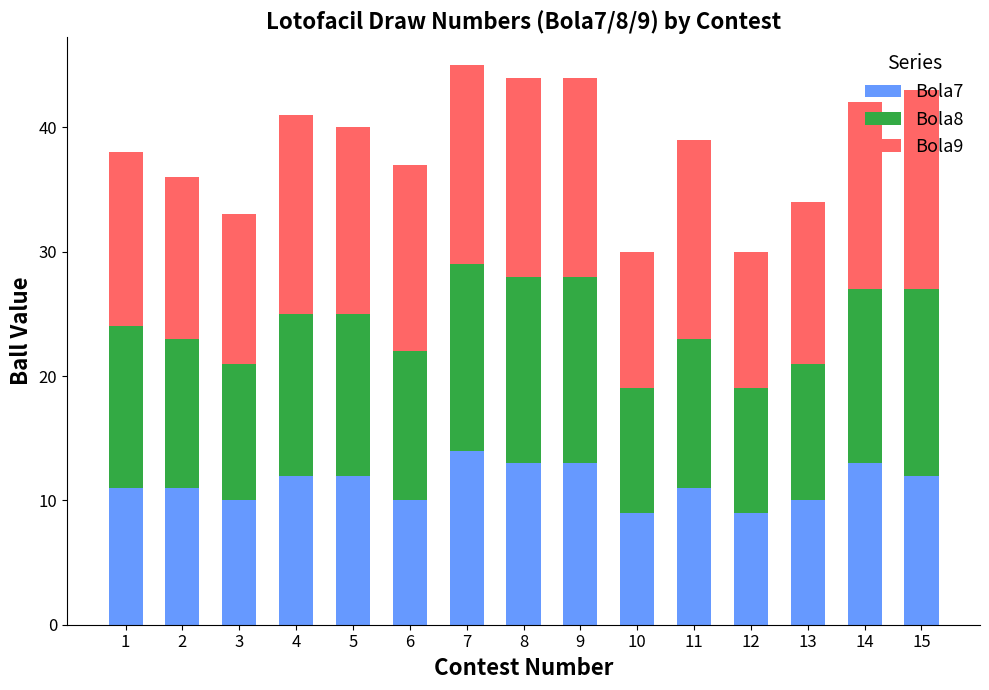

The value of Bola7 at 15 is 19. True or false?

False